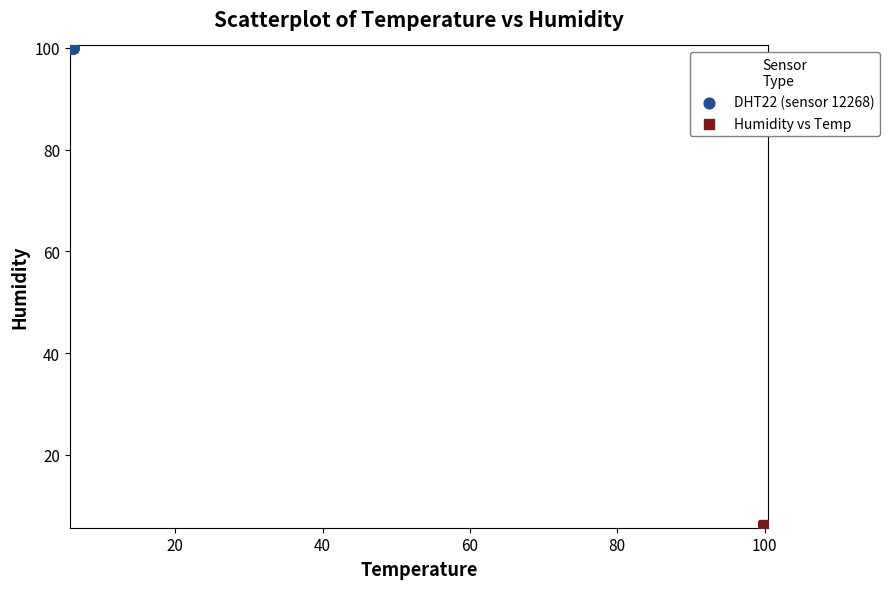

Which series reaches the minimum Y coordinate?

Humidity vs Temp